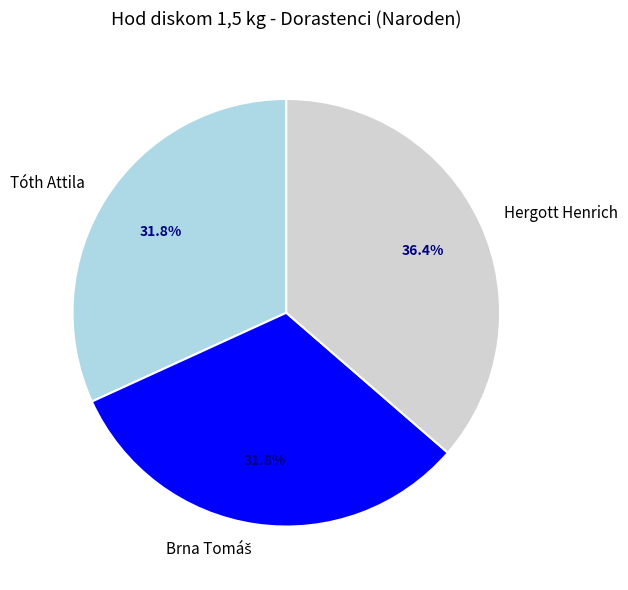

How many segments does this pie chart have?

3